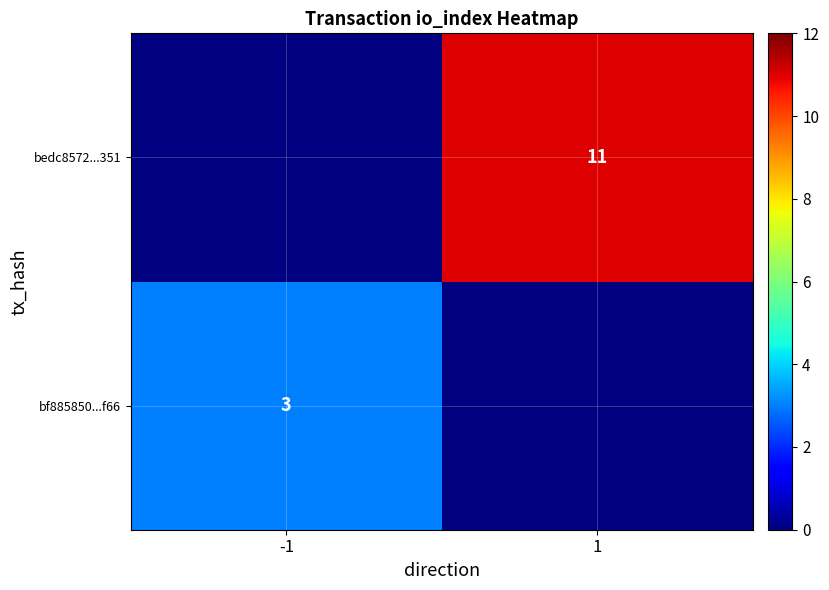

The value of bedc8572...351 at 1 is 11. True or false?

True